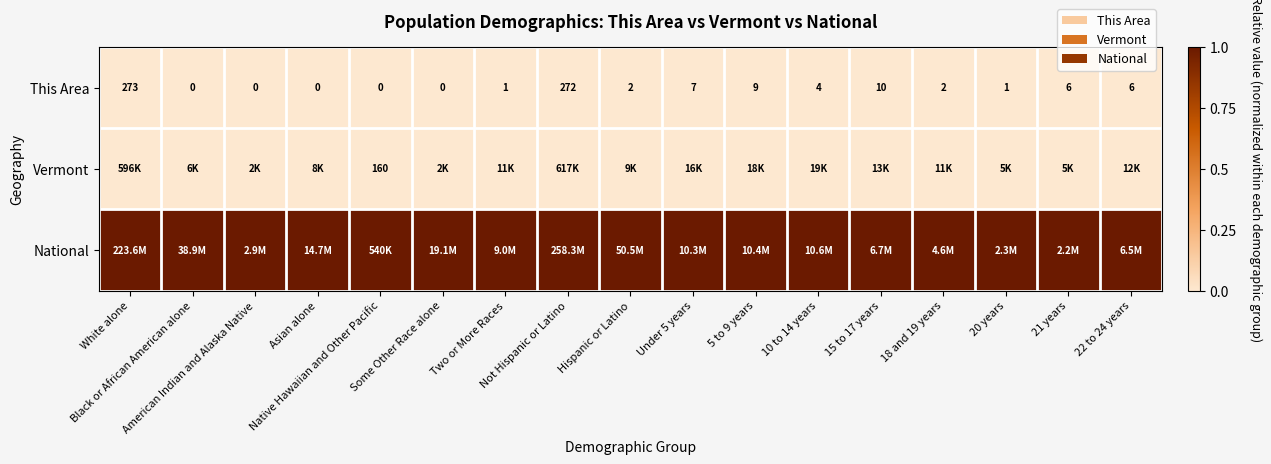

At which category does the chart reach its minimum across all series?

Black or African American alone